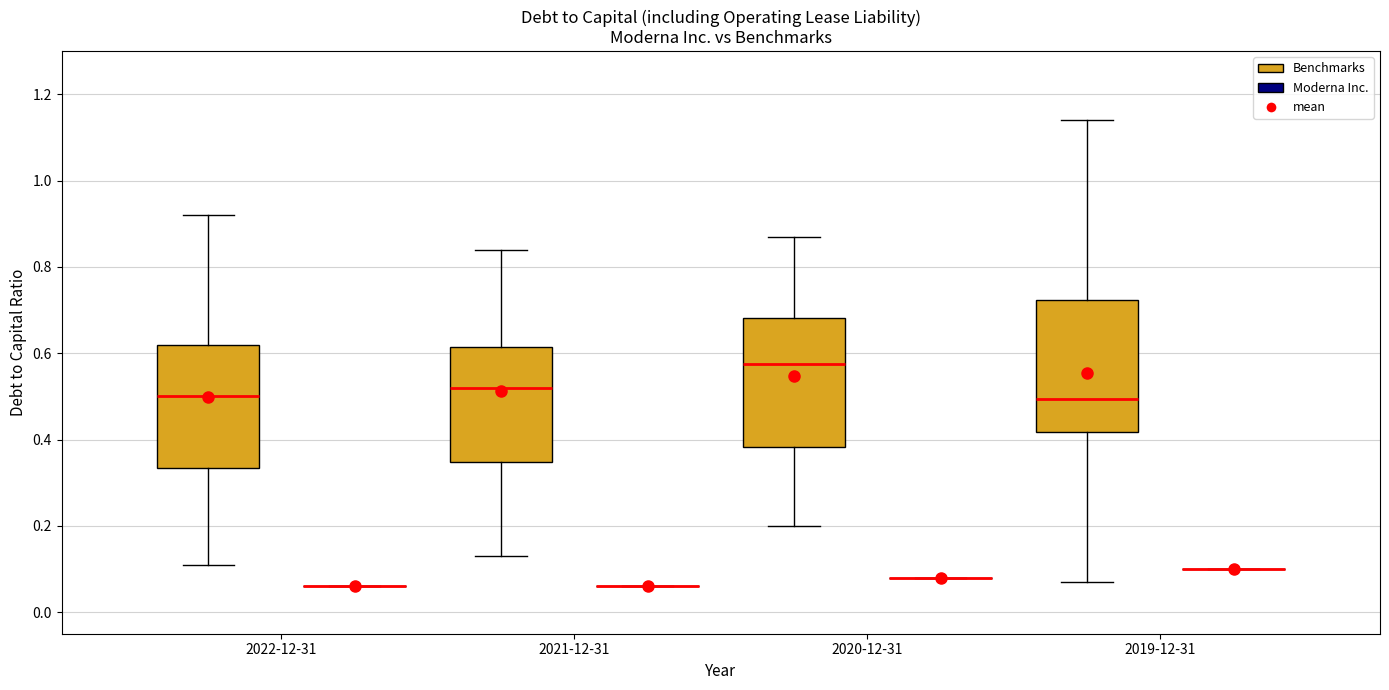

Reading left to right, read every box against the y-axis: the position of its median line, the range the box covers, and the ends of its whiskers. The values are not printed on the chart, so give them approximately, as read against the axis.

2022-12-31 (Benchmarks): median 0.50, box 0.34 to 0.62, whiskers 0.12 to 0.92
2022-12-31 (Moderna Inc.): box collapsed to a line at 0.06, whiskers 0.06 to 0.06
2021-12-31 (Benchmarks): median 0.52, box 0.34 to 0.62, whiskers 0.14 to 0.84
2021-12-31 (Moderna Inc.): box collapsed to a line at 0.06, whiskers 0.06 to 0.06
2020-12-31 (Benchmarks): median 0.58, box 0.38 to 0.68, whiskers 0.20 to 0.88
2020-12-31 (Moderna Inc.): box collapsed to a line at 0.08, whiskers 0.08 to 0.08
2019-12-31 (Benchmarks): median 0.50, box 0.42 to 0.72, whiskers 0.08 to 1.14
2019-12-31 (Moderna Inc.): box collapsed to a line at 0.10, whiskers 0.10 to 0.10